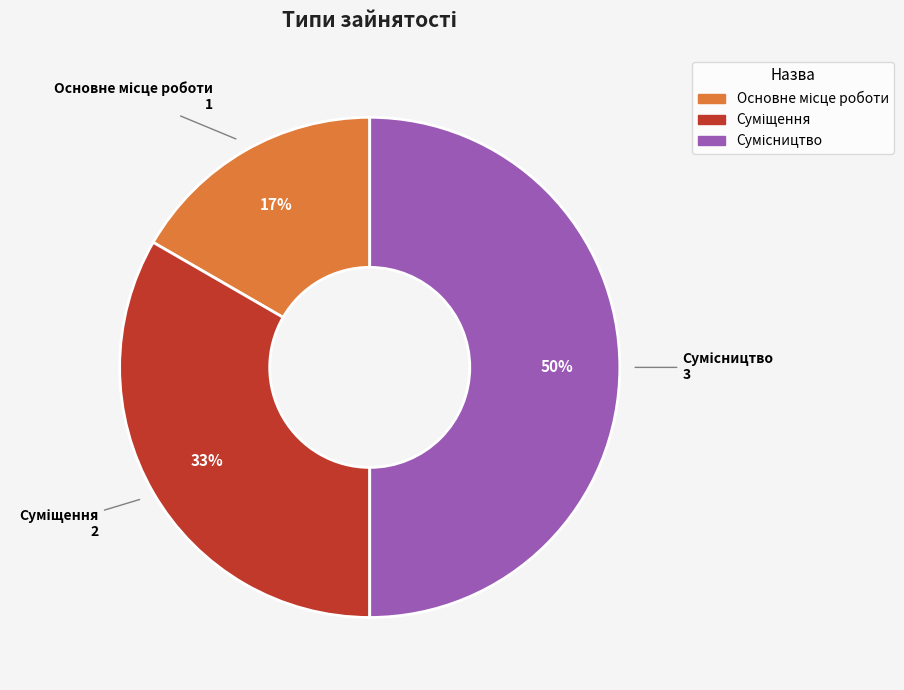

To the nearest percent, what is the difference between the largest and smallest slice percentages?

33%